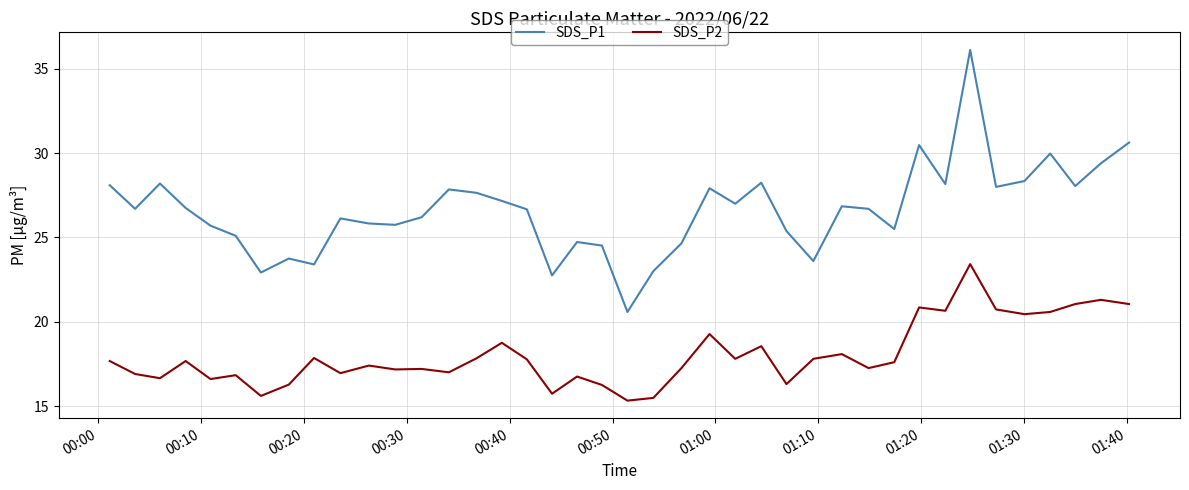

Which series has the largest total across all categories?

SDS_P1